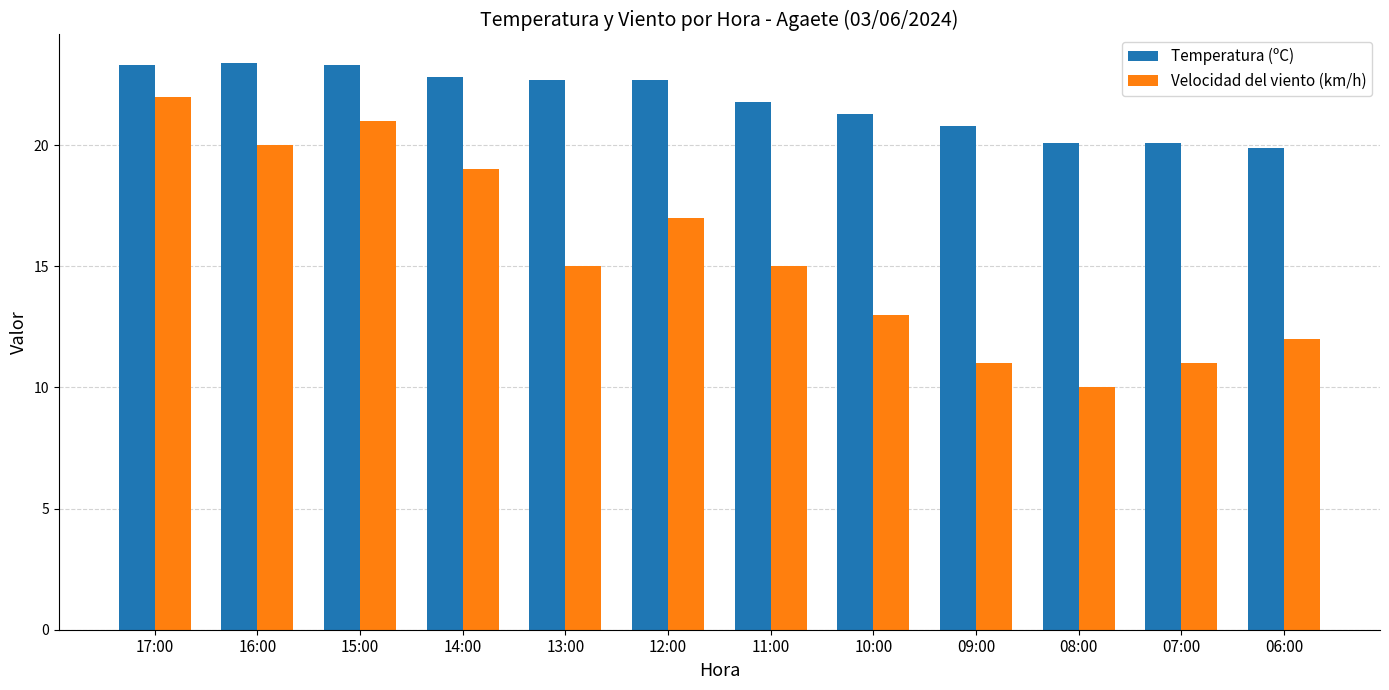

How many distinct data groups are displayed?

2